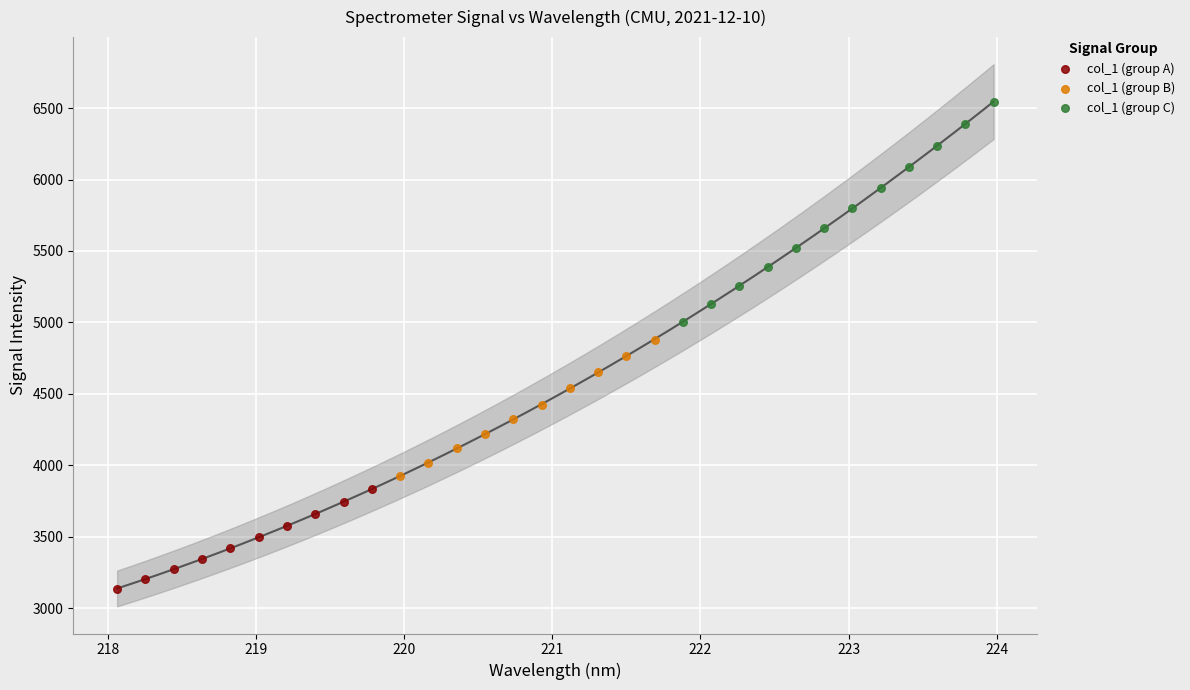

Which series reaches the maximum Y coordinate?

col_1 (group C)